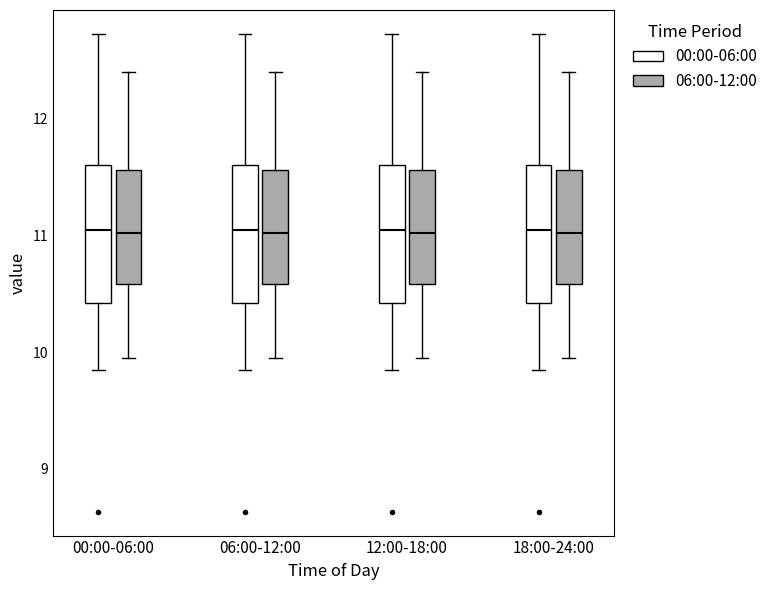

Reading left to right, read every box against the y-axis: the position of its median line, the range the box covers, and the ends of its whiskers. The values are not printed on the chart, so give them approximately, as read against the axis.

00:00-06:00 (00:00-06:00): median 11.1, box 10.4 to 11.6, whiskers 9.9 to 12.7
00:00-06:00 (06:00-12:00): median 11.0, box 10.6 to 11.6, whiskers 10.0 to 12.4
06:00-12:00 (00:00-06:00): median 11.1, box 10.4 to 11.6, whiskers 9.9 to 12.7
06:00-12:00 (06:00-12:00): median 11.0, box 10.6 to 11.6, whiskers 10.0 to 12.4
12:00-18:00 (00:00-06:00): median 11.1, box 10.4 to 11.6, whiskers 9.9 to 12.7
12:00-18:00 (06:00-12:00): median 11.0, box 10.6 to 11.6, whiskers 10.0 to 12.4
18:00-24:00 (00:00-06:00): median 11.1, box 10.4 to 11.6, whiskers 9.9 to 12.7
18:00-24:00 (06:00-12:00): median 11.0, box 10.6 to 11.6, whiskers 10.0 to 12.4